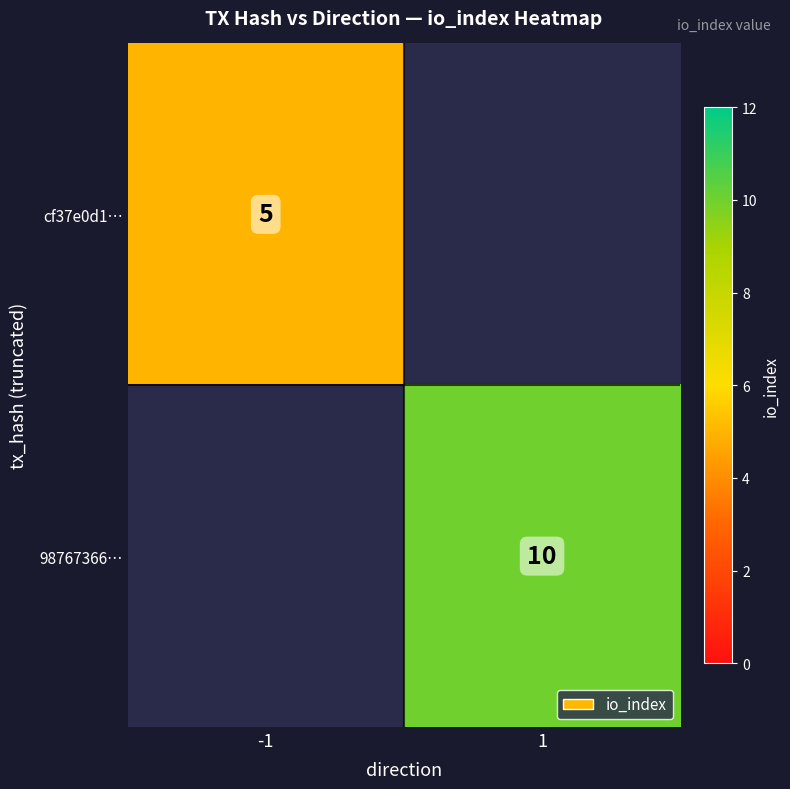

The value of cf37e0d1… at -1 is 7. True or false?

False